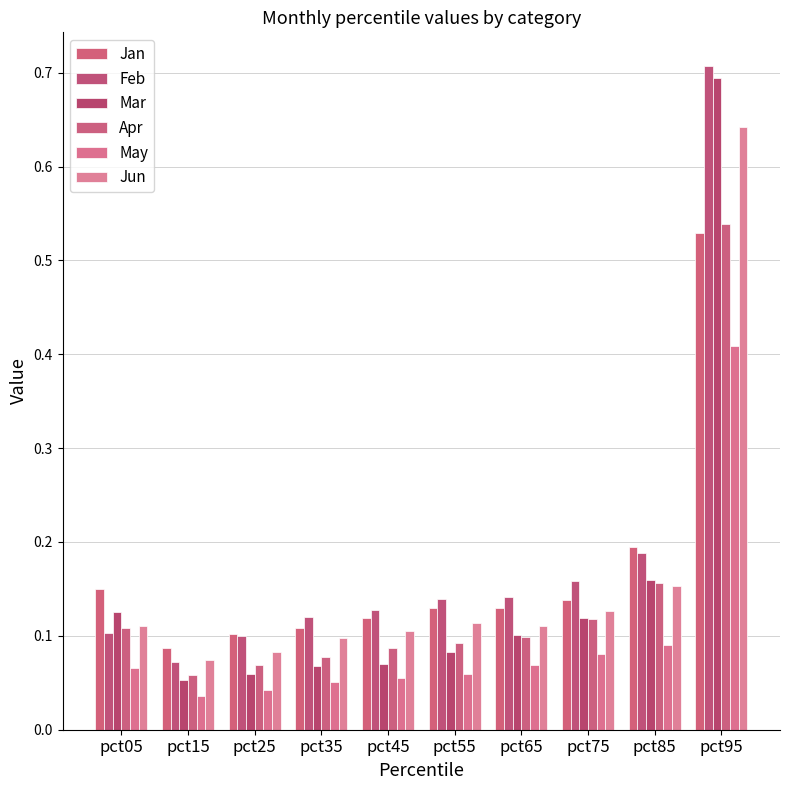

Is the value of Mar at pct05 greater than the value of Jan at pct75?

No